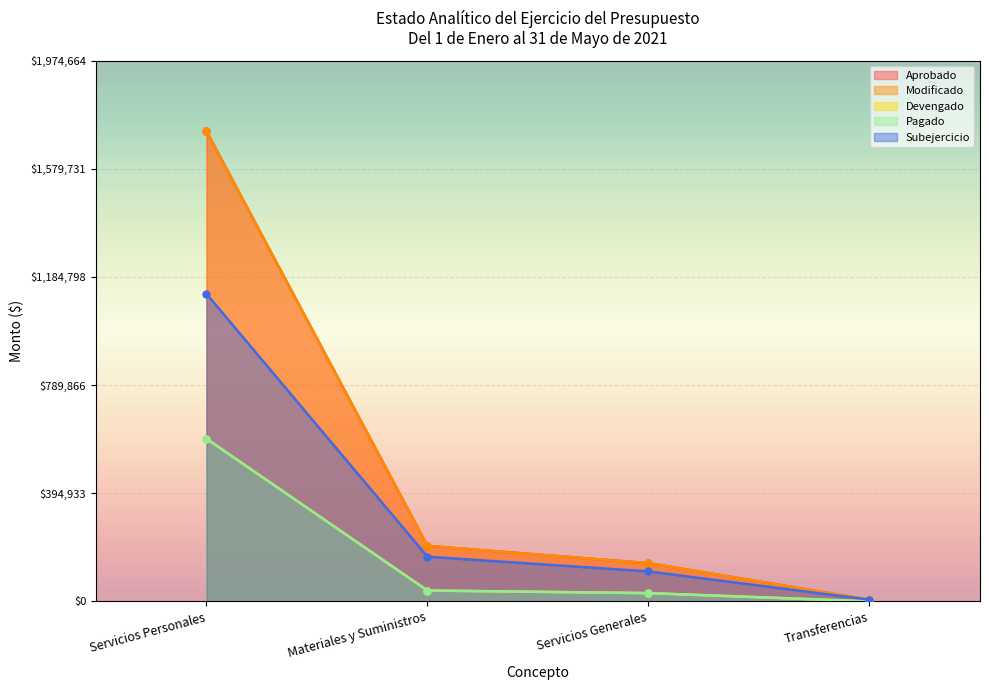

Is it true that Modificado equals 1717099.0 at Servicios Personales?

True